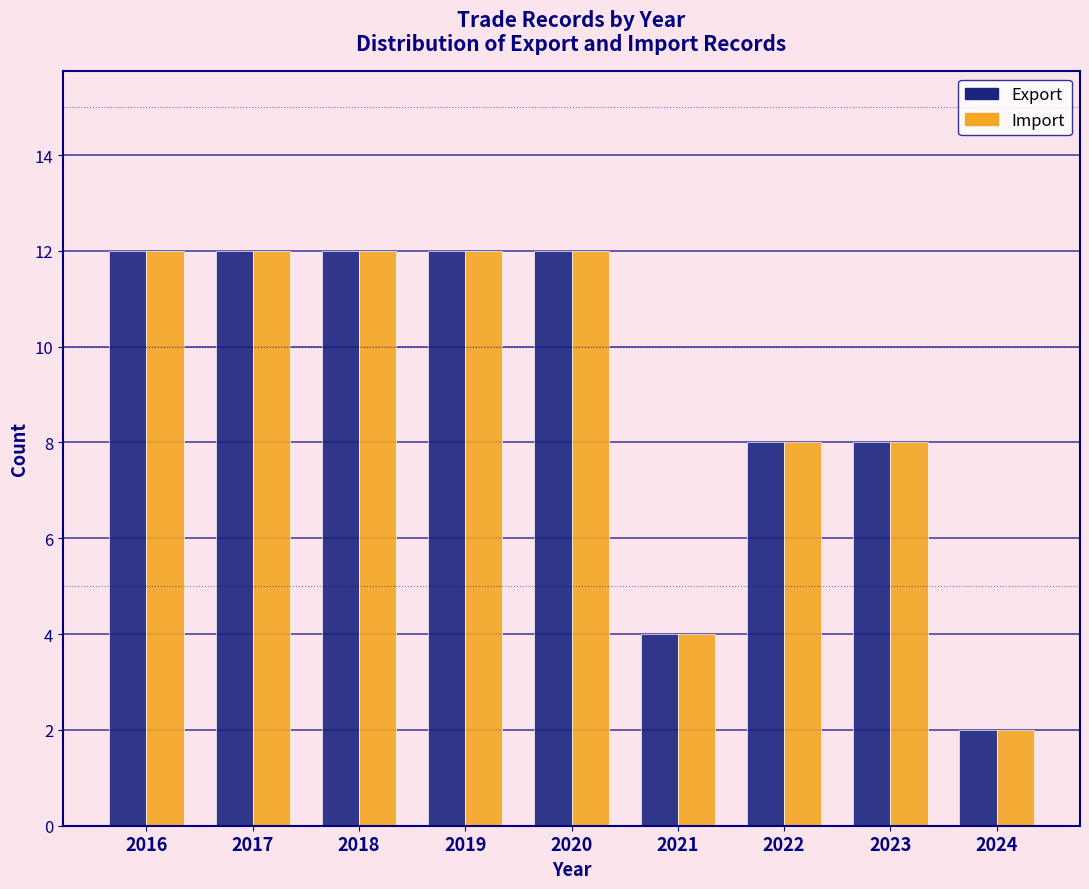

What is the height of the Export bar covering 2022.5 to 2023.5 on the x-axis? The values are not printed on the chart, so give them approximately, as read against the axis.

8